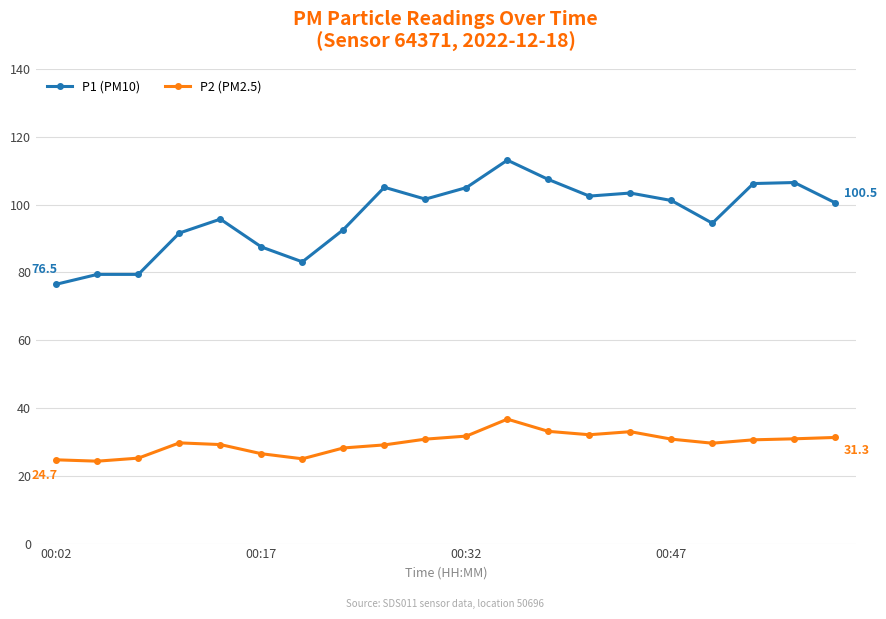

Does the chart have visible grid lines?

Yes